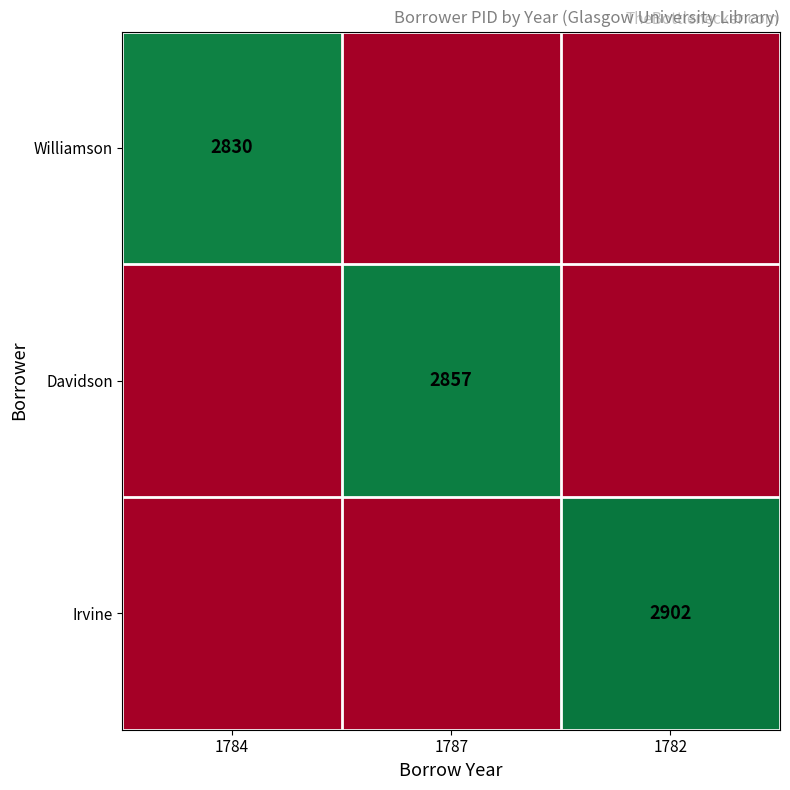

How many categories are shown in the chart?

3